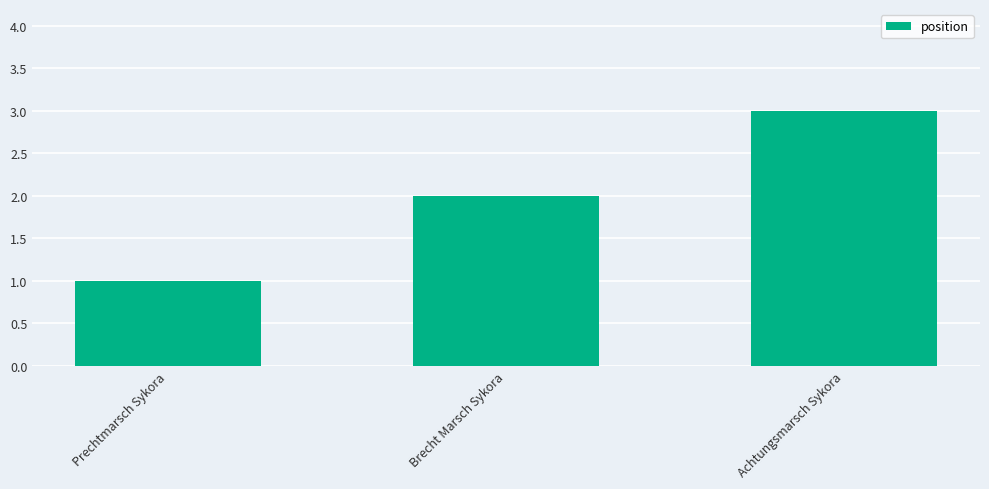

What position from the left is Brecht Marsch Sykora?

2